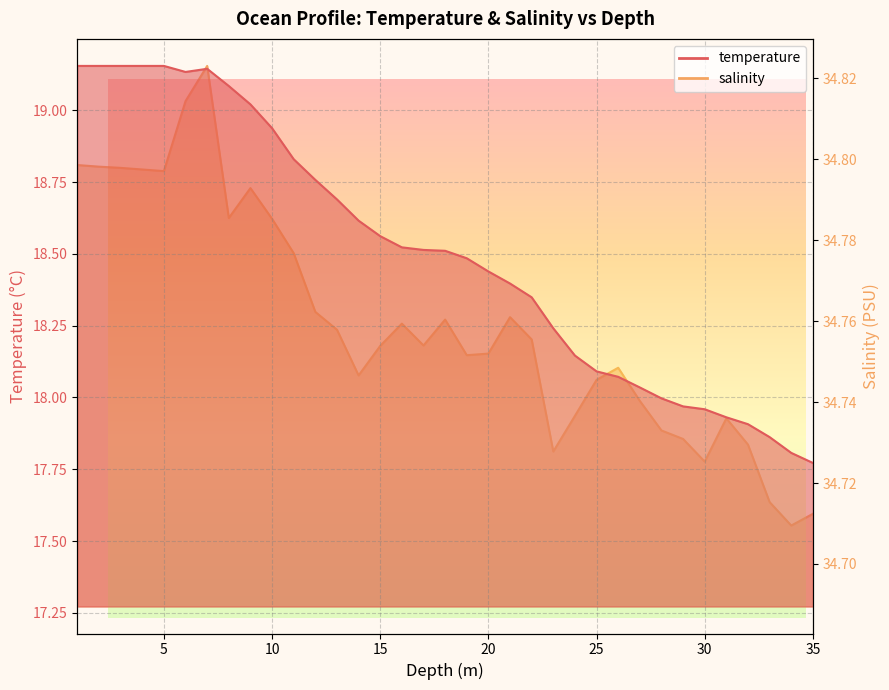

What is the greatest value displayed?

34.8